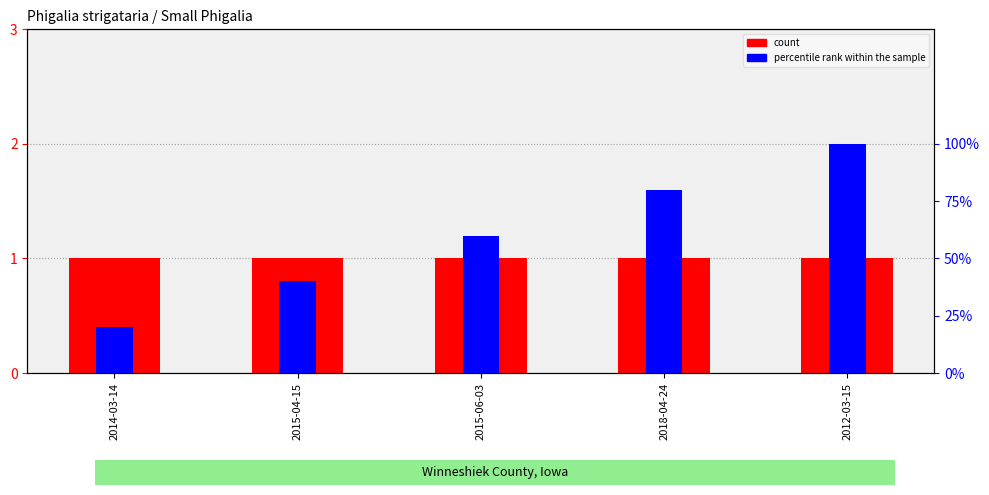

The value of percentile rank within the sample at 2015-04-15 is 0.4. True or false?

True